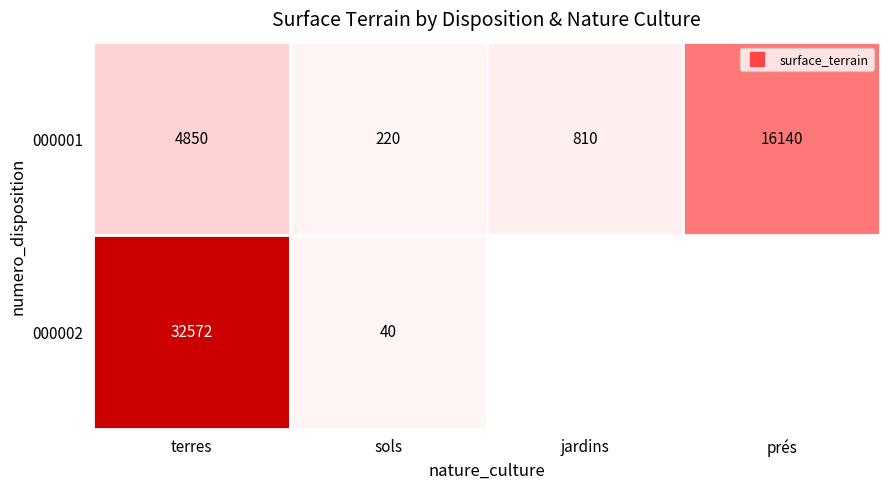

Rank the series by their average value, from lowest to highest.

000001, 000002